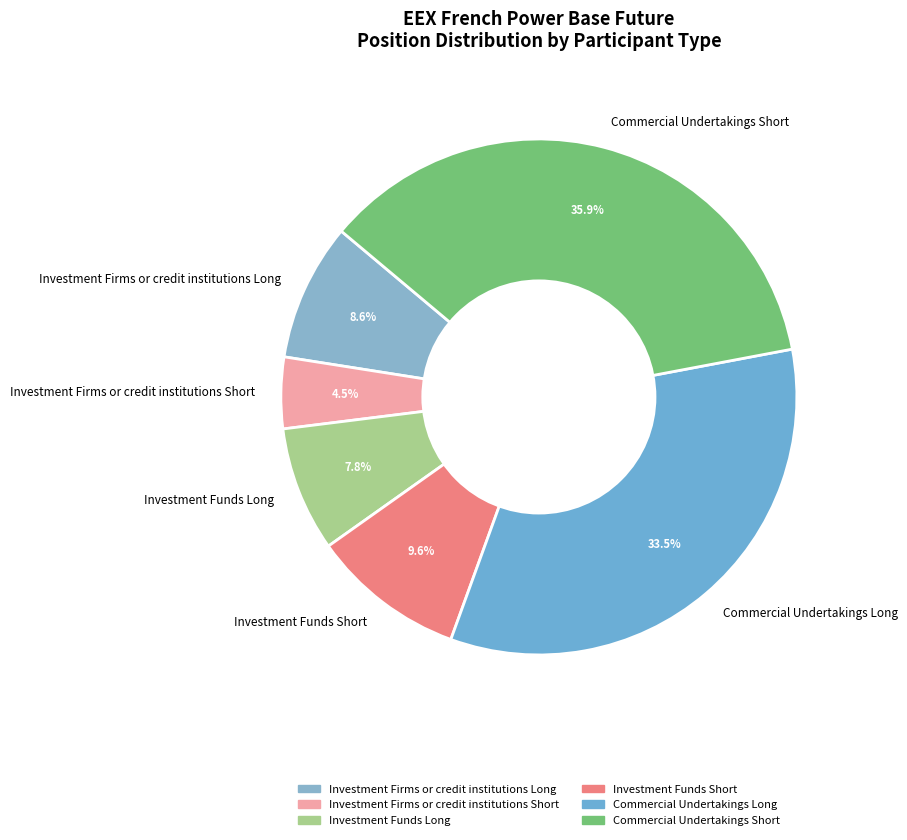

What is the smallest slice in the pie chart?

Investment Firms or credit institutions Short